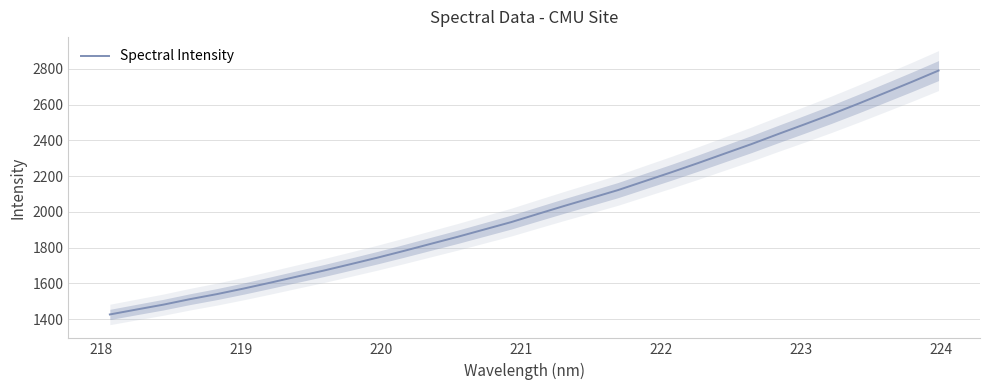

What is the maximum value shown in the chart?

2790.2